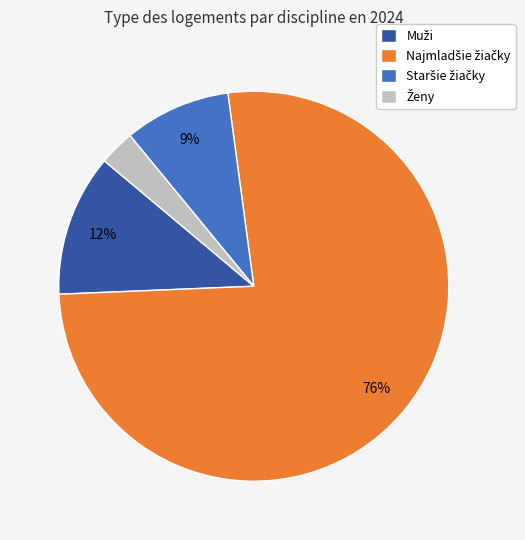

To the nearest percent, what is the average slice percentage?

25%